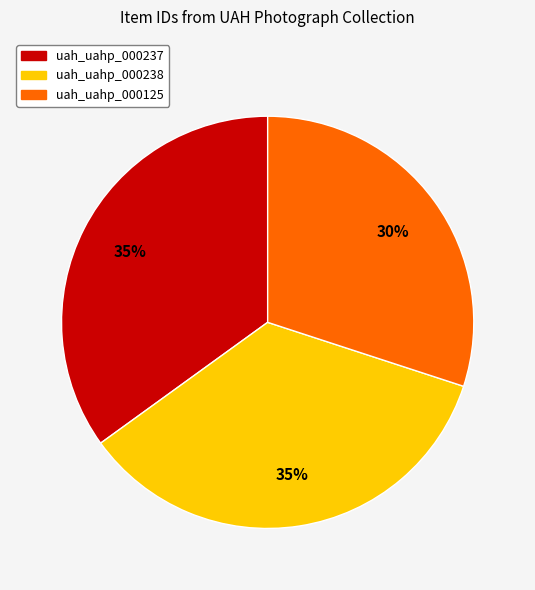

The uah_uahp_000237 slice represents 35% of the pie. True or false?

True